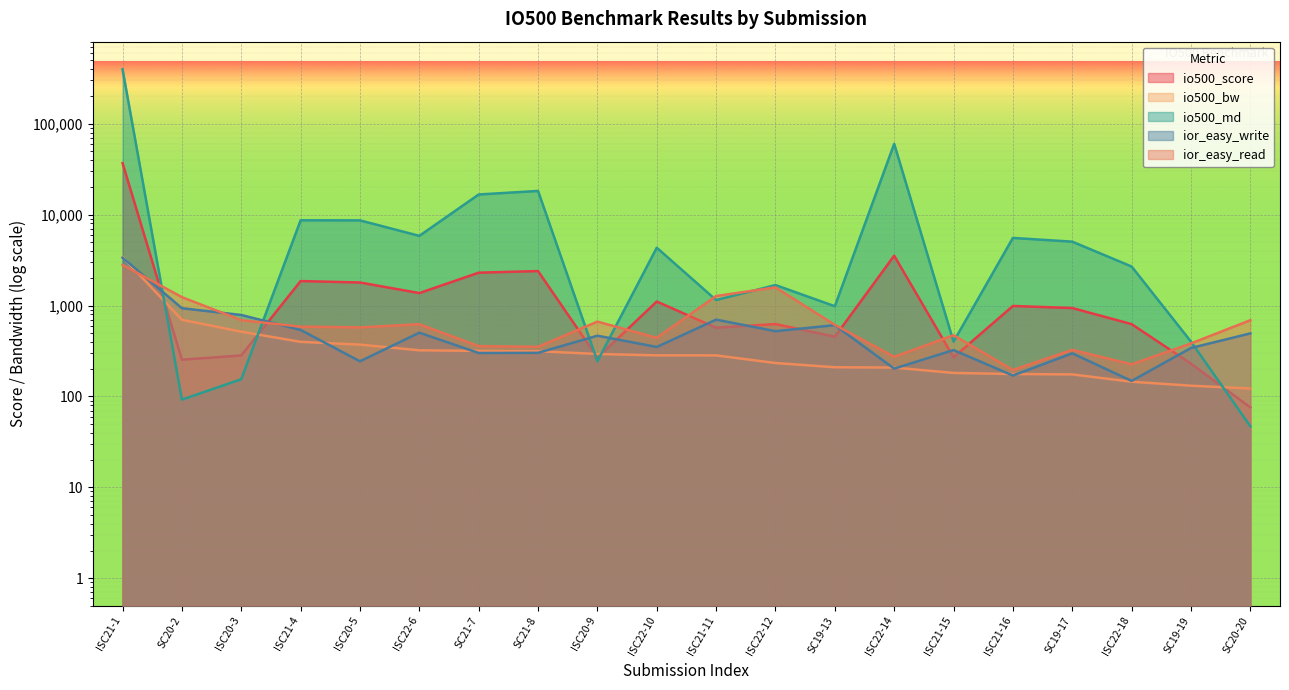

Reading right to left, extract all data points from this chart.

io500_score: 75.8	229.4	624.6	939.0	989.0	269.6	3534.4	453.7	625.9	570.0	1107.2	267.2	2395.0	2298.7	1371.3	1793.0	1859.6	282.4	253.6	36850.4
io500_bw: 122.2	131.2	145.1	174.7	176.4	181.4	207.8	209.4	233.2	282.8	283.2	293.1	314.6	317.1	321.8	371.7	398.8	515.6	697.2	3421.6
io500_md: 46.9	401.1	2688.2	5045.3	5545.6	400.7	60119.5	982.8	1680.4	1148.9	4328.7	243.7	18235.7	16664.9	5844.4	8649.6	8671.6	154.7	92.2	396872.8
ior_easy_write: 493.8	341.2	148.1	298.1	169.8	323.7	202.3	608.6	522.1	699.8	350.2	465.7	301.8	300.5	502.7	243.6	538.8	787.7	934.7	3360.3
ior_easy_read: 689.5	383.0	225.6	325.6	195.4	471.3	272.8	613.5	1583.7	1273.2	441.8	665.6	351.5	357.8	622.7	575.6	586.1	690.8	1237.4	2803.7